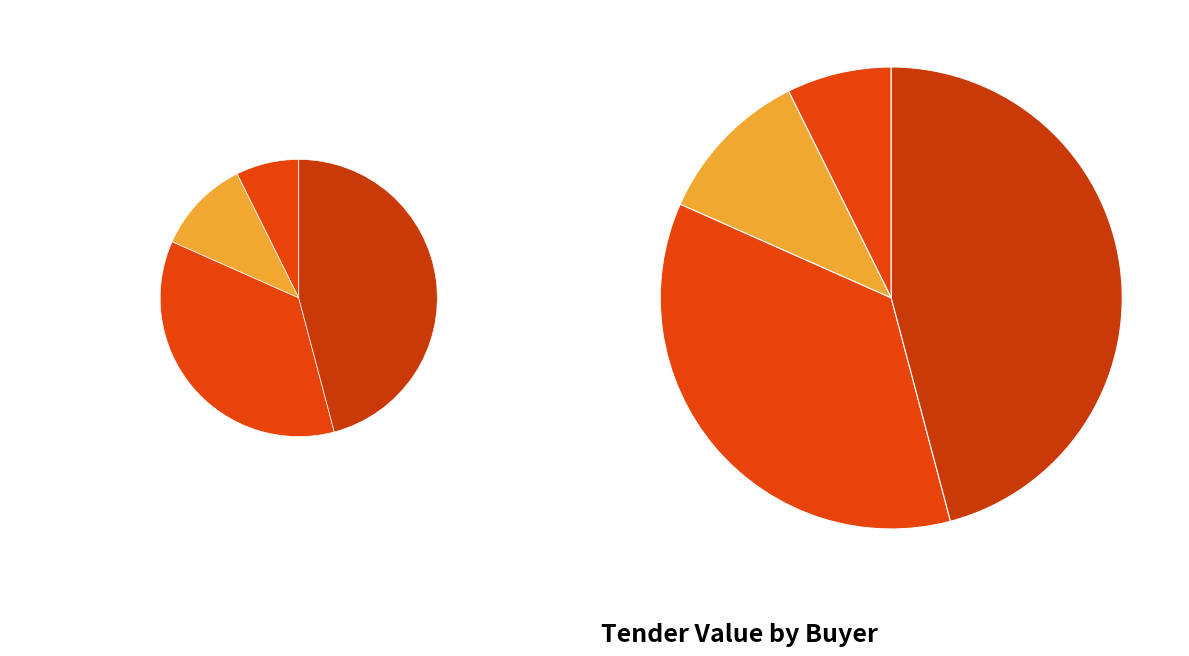

Is it true that Instituto Costarricense de Turismo is 29% of the pie?

False